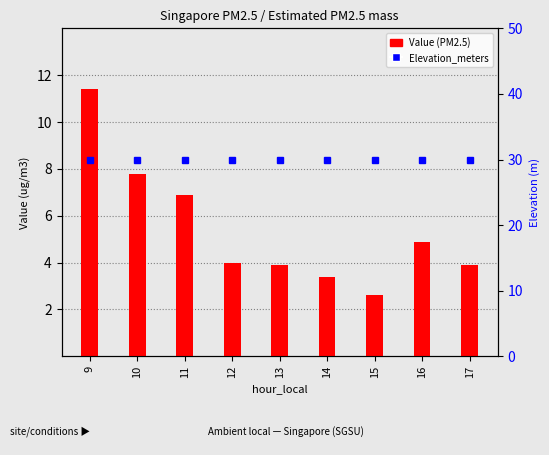

Rank the series by their average value, from highest to lowest.

Elevation_meters, Value (PM2.5)